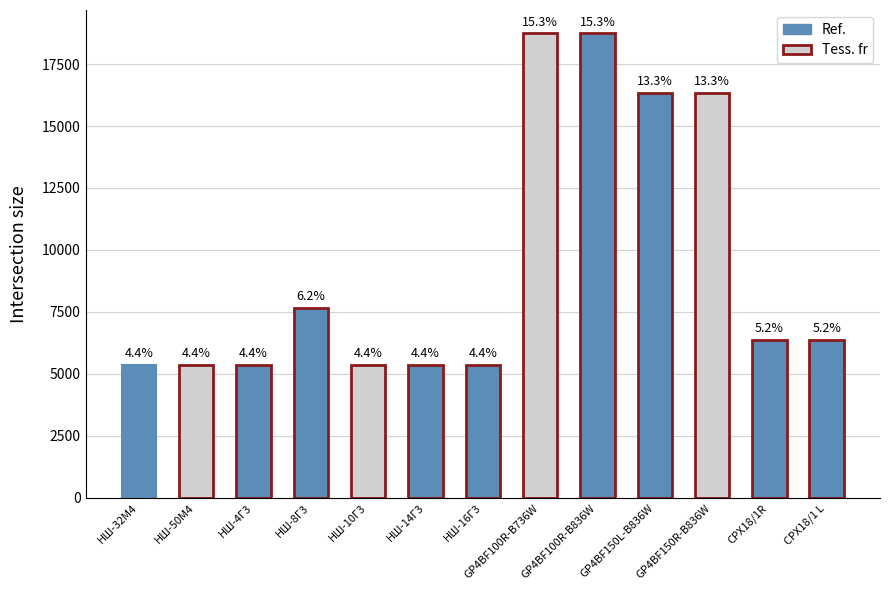

Are the bars horizontal?

No